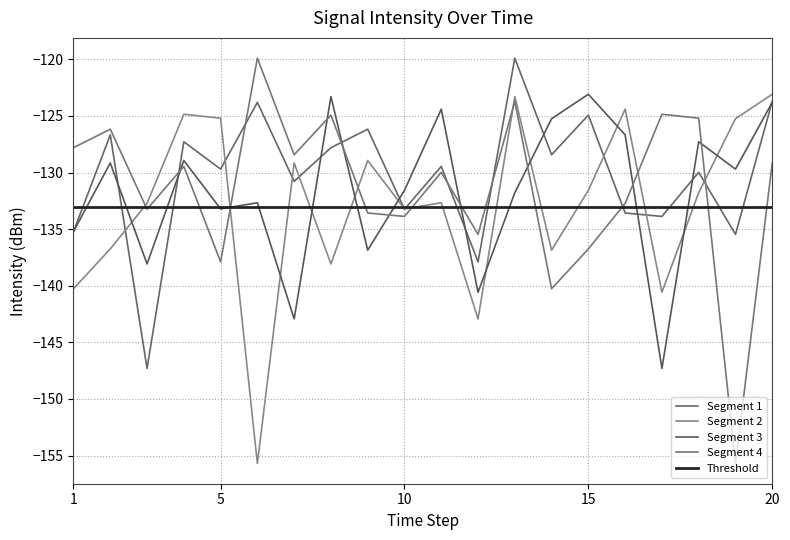

What is the sum of all Segment 1 values?

-2605.1